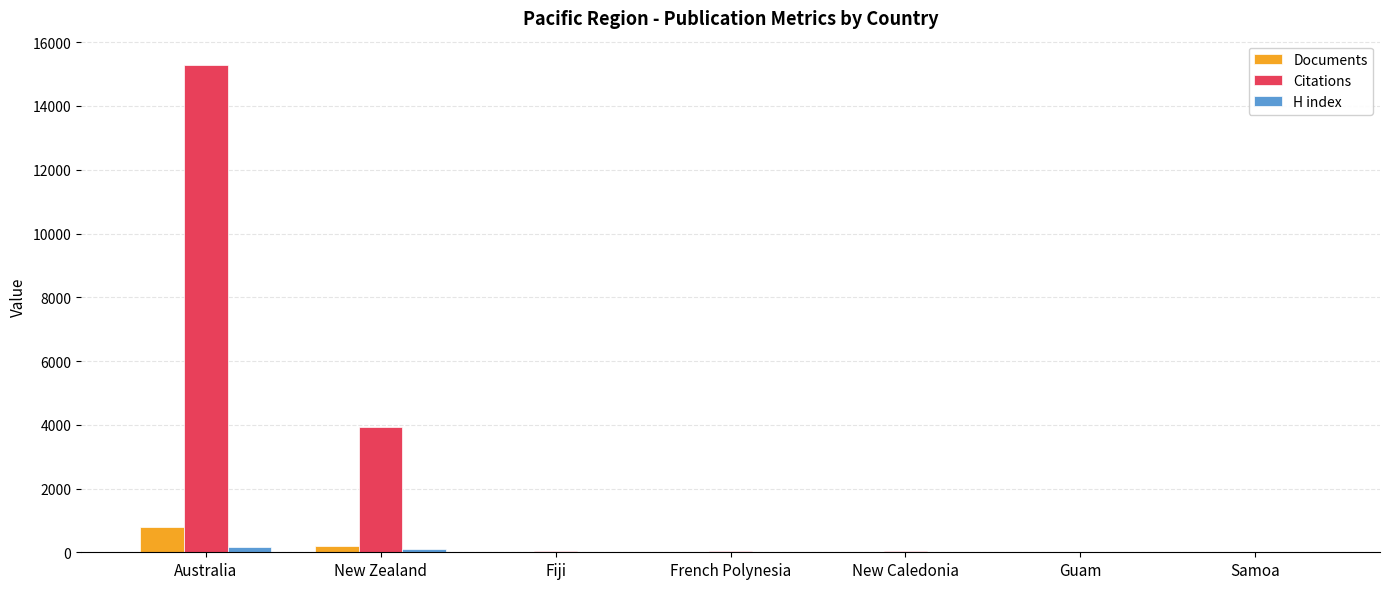

True or false: Documents has a value of 201 at Australia.

False